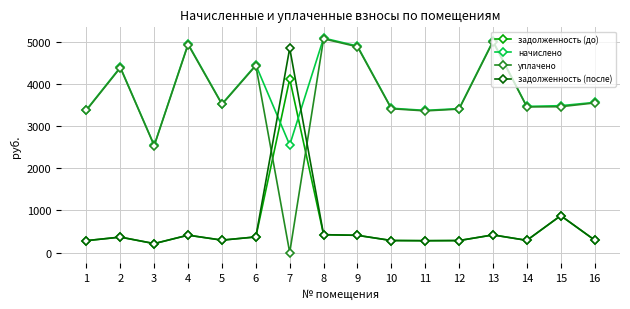

At which category does уплачено reach its first local valley?

3